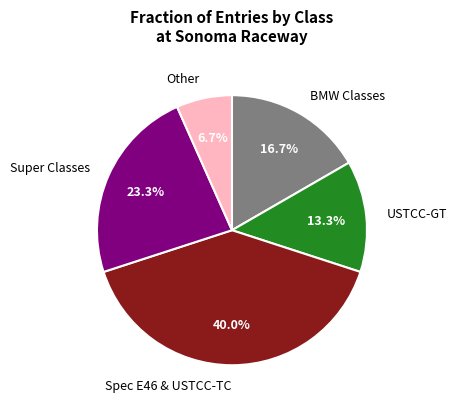

Do BMW Classes and Super Classes together represent more than half of the pie?

No